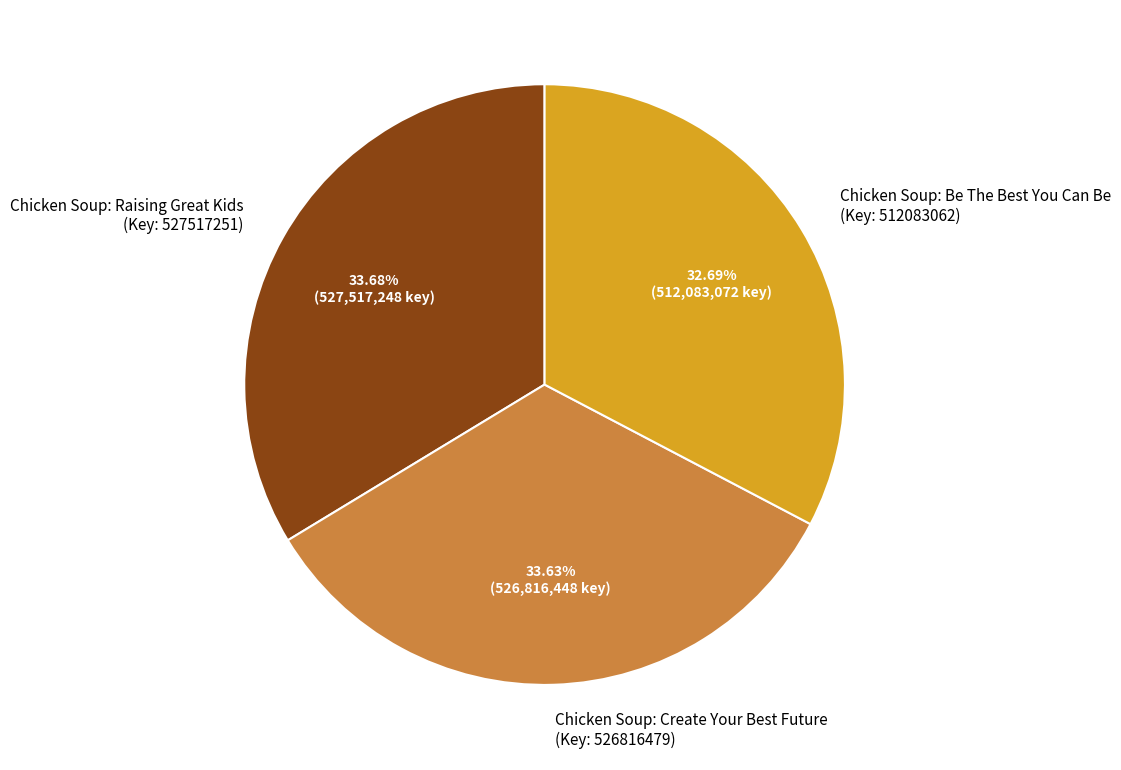

Is the sum of Chicken Soup: Raising Great Kids (Key: 527517251) and Chicken Soup: Be The Best You Can Be (Key: 512083062) greater than half?

Yes